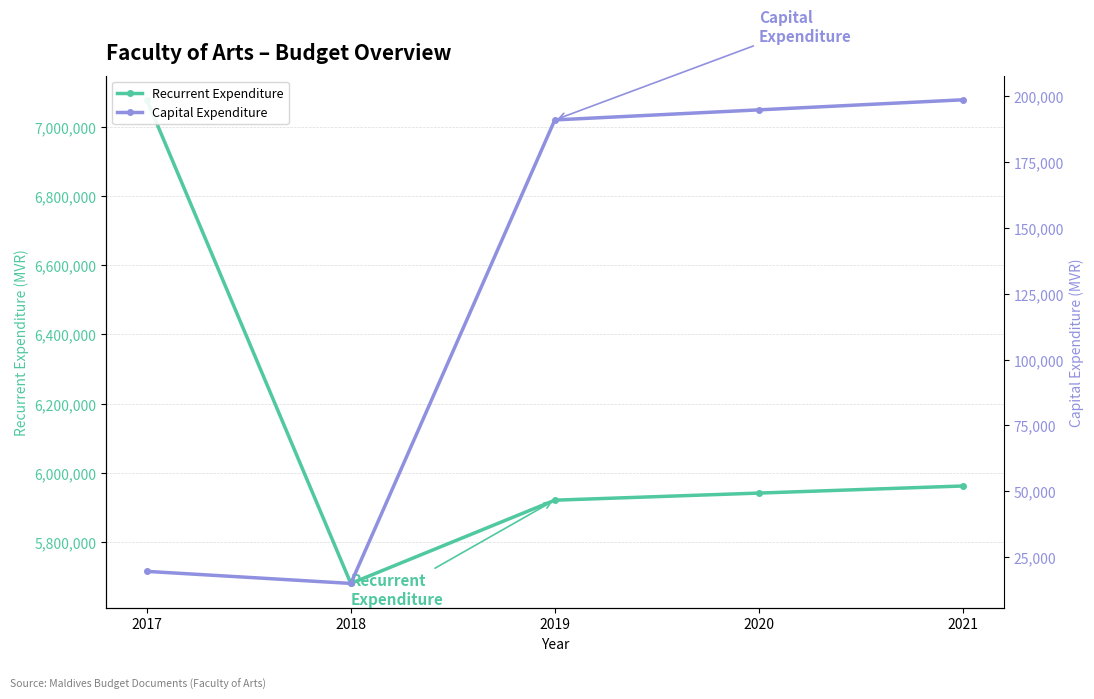

Count the number of data series in this chart.

2